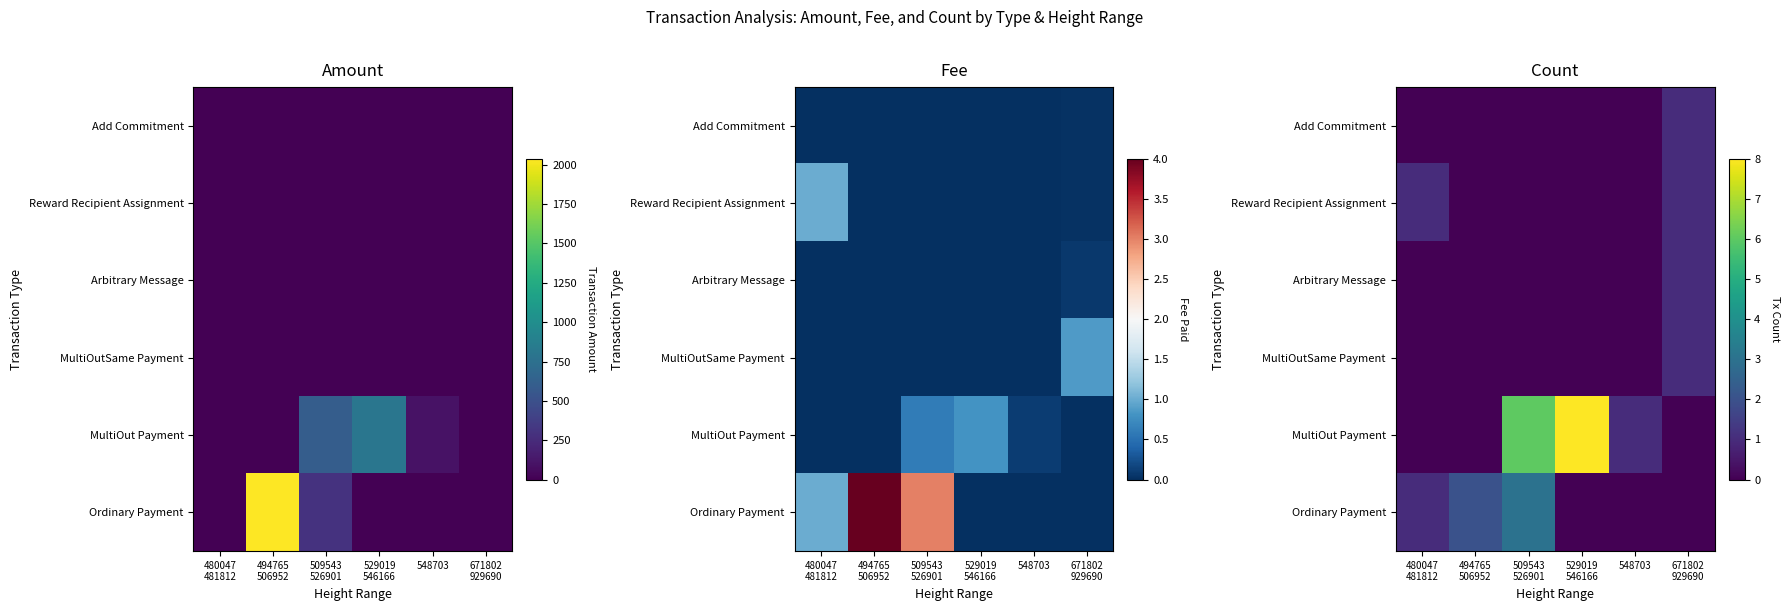

Between 509543 526901 and 529019 546166, which series saw the biggest shift?

Ordinary Payment